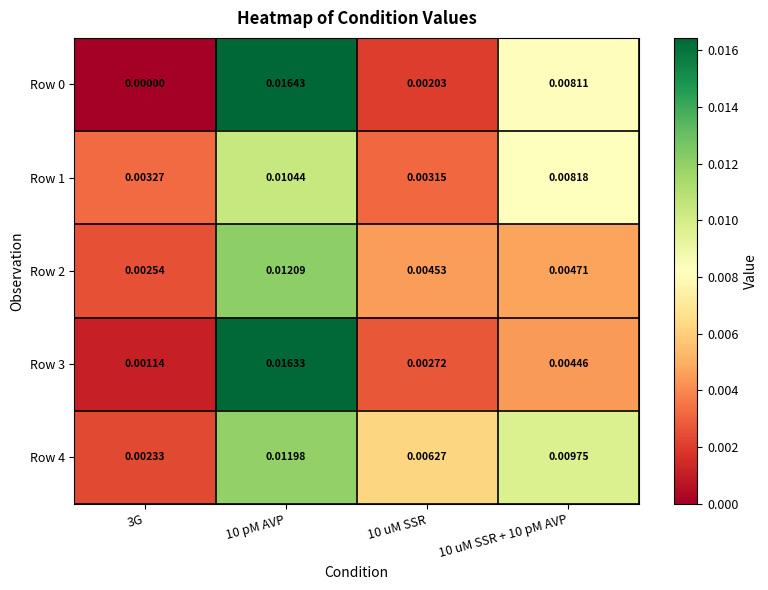

Is the value of Row 1 at 10 uM SSR greater than the value of Row 3 at 10 pM AVP?

No